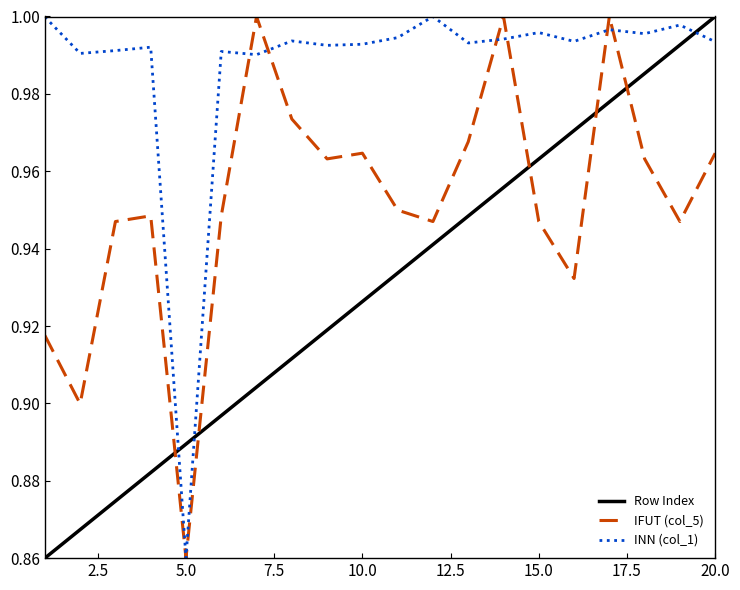

List the series in order of their overall mean, lowest first.

Row Index, IFUT (col_5), INN (col_1)